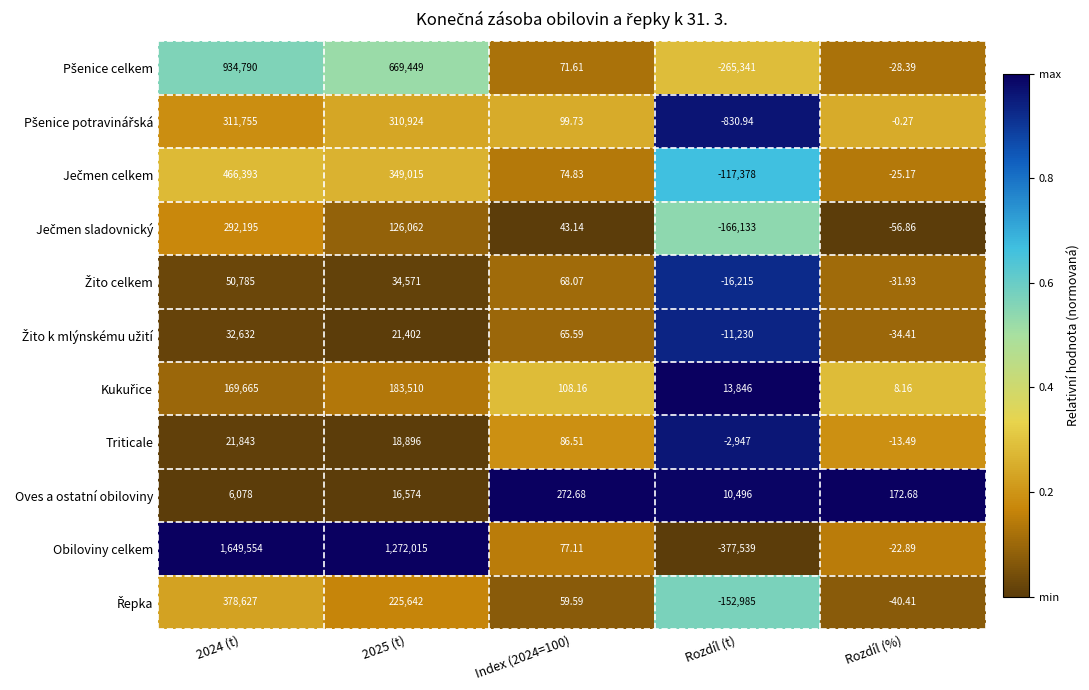

Which series has the largest total across all categories?

Obiloviny celkem